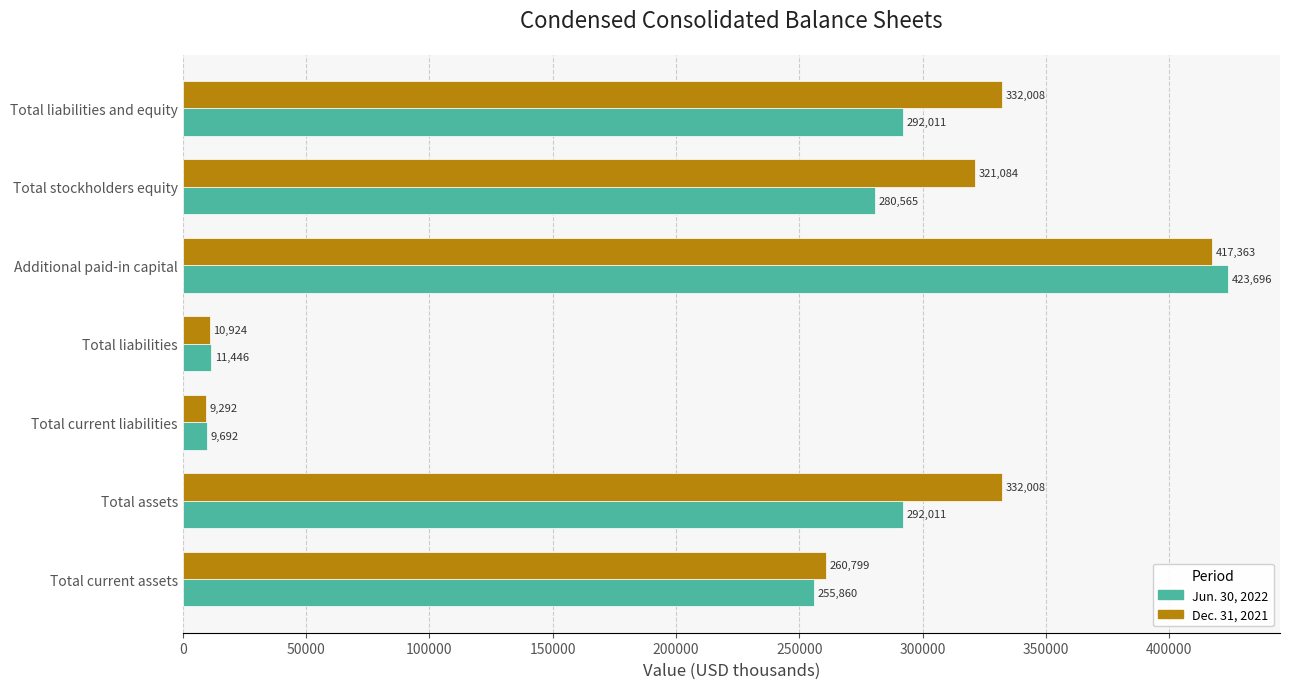

What is the approximate value of Dec. 31, 2021 at Total liabilities and equity, to the nearest 10?

332010